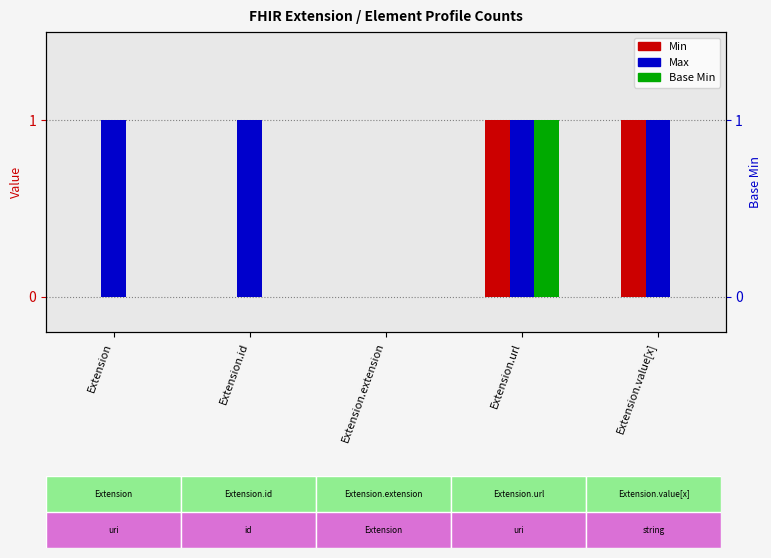

Which category has the highest value in the Max series?

Extension